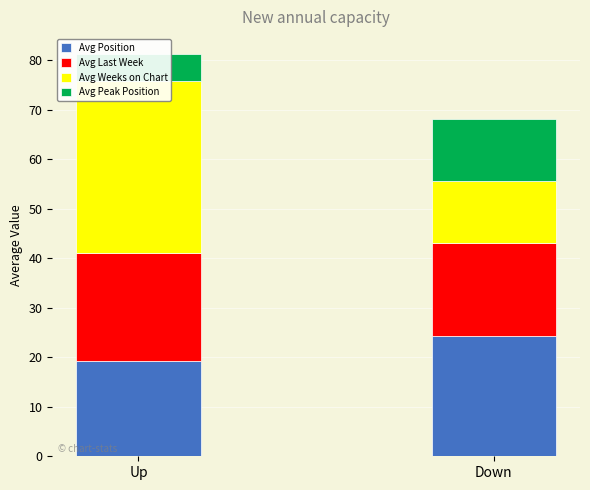

Between Up and Down, which is larger?

Down